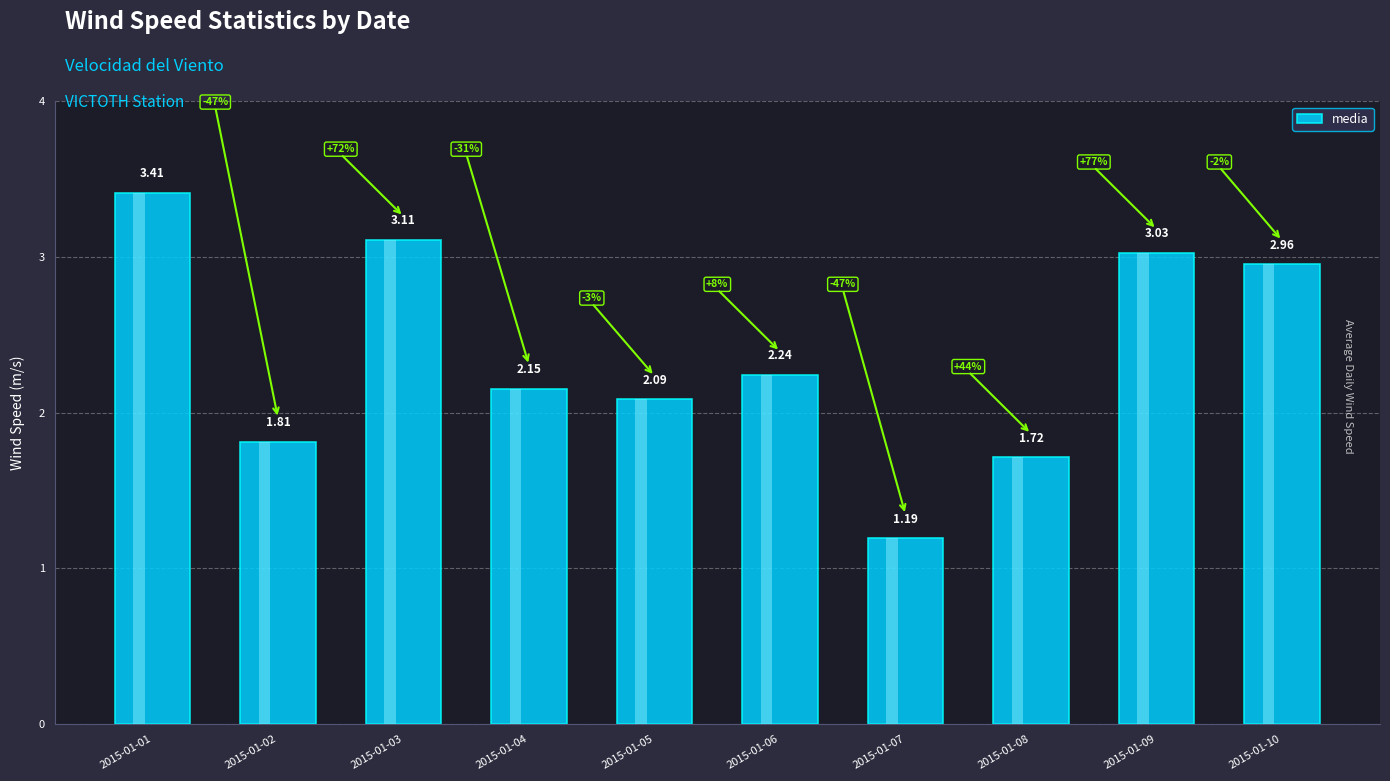

Reading left to right, list all the values displayed in this chart.

3.4	1.8	3.1	2.2	2.1	2.2	1.2	1.7	3.0	3.0